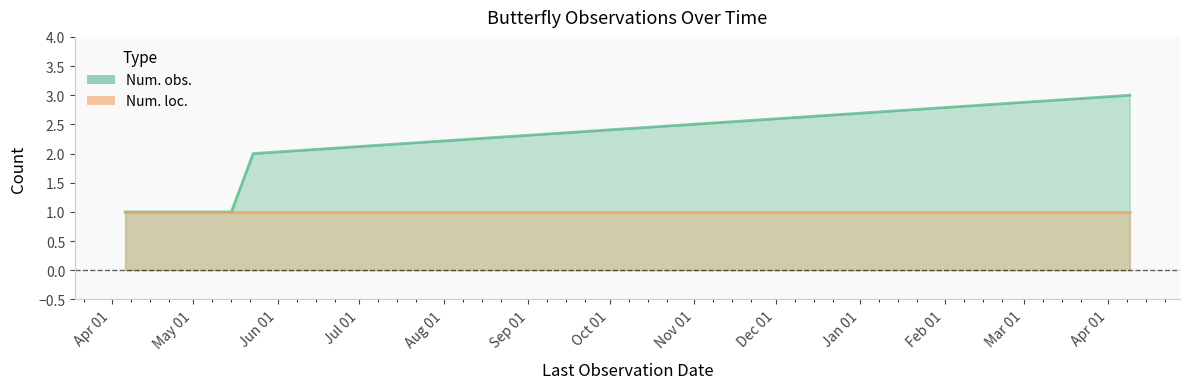

Between Peacock Butterfly and Holly Blue, which series saw the biggest shift?

Num. obs.